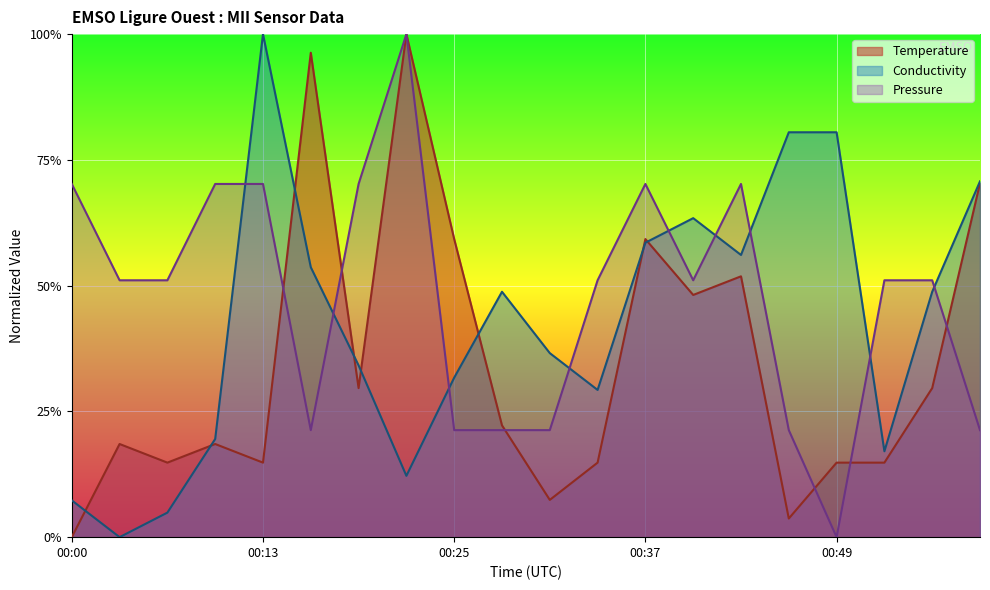

What is the value of the Temperature point at the 11th from the left?

0.1